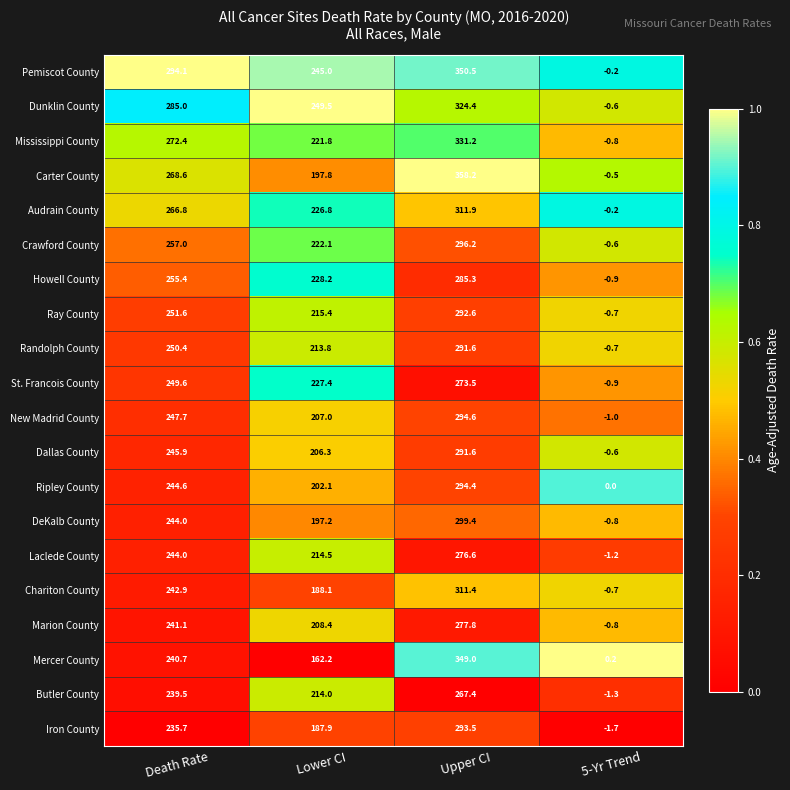

At which category is the sum across all series the highest?

Upper CI